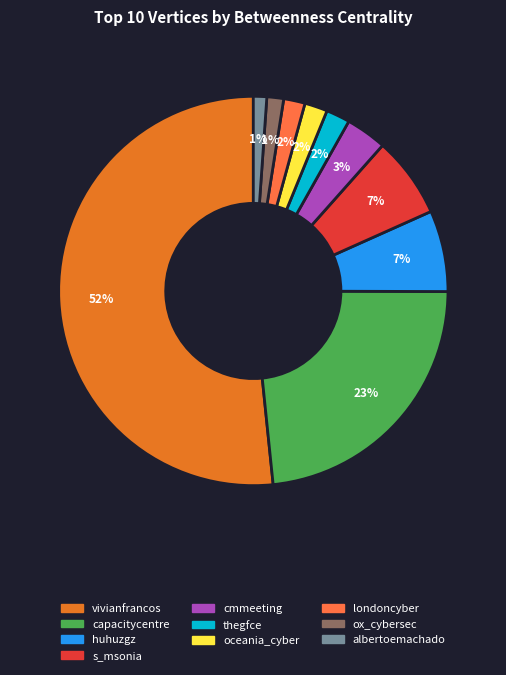

What percentage is the londoncyber slice, to the nearest percent?

2%